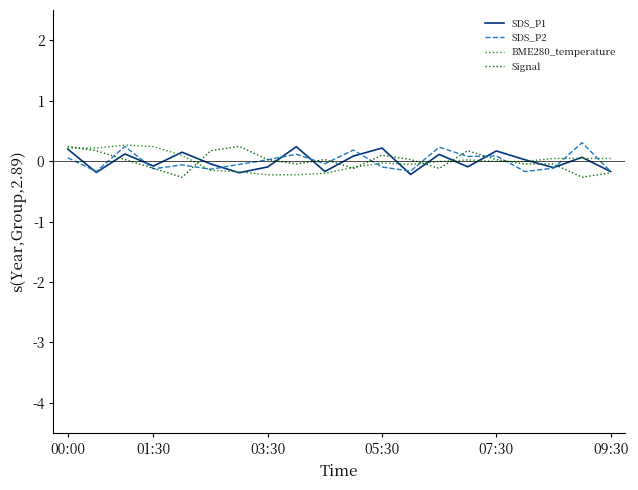

What is the maximum value for SDS_P2?

0.3